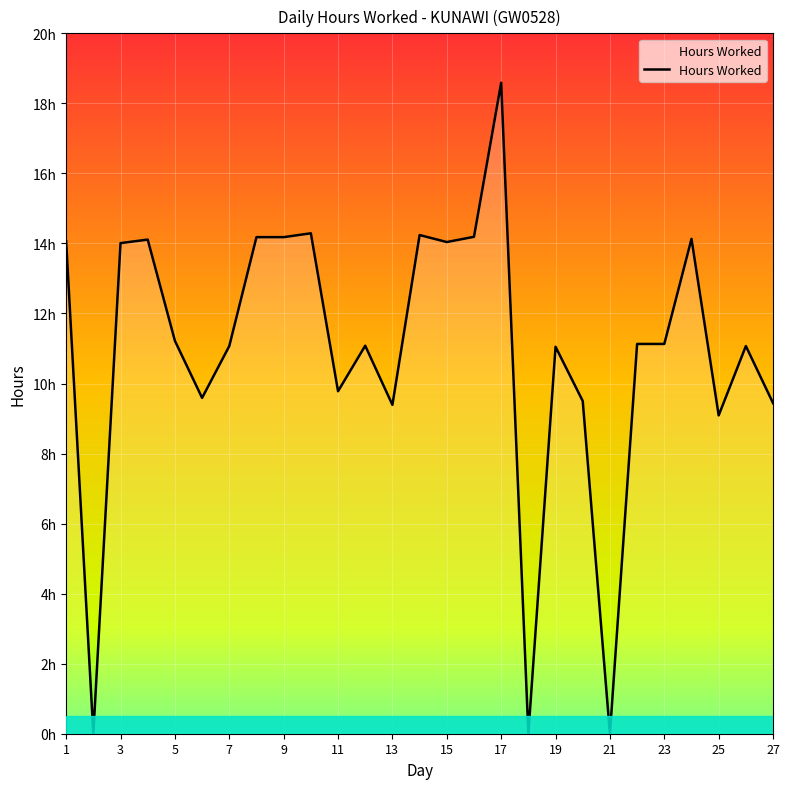

Does the chart have visible grid lines?

Yes